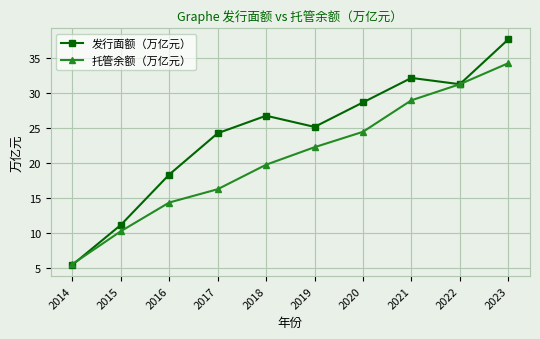

Is the value of 发行面额（万亿元） at 2018 greater than the value of 托管余额（万亿元） at 2015?

Yes